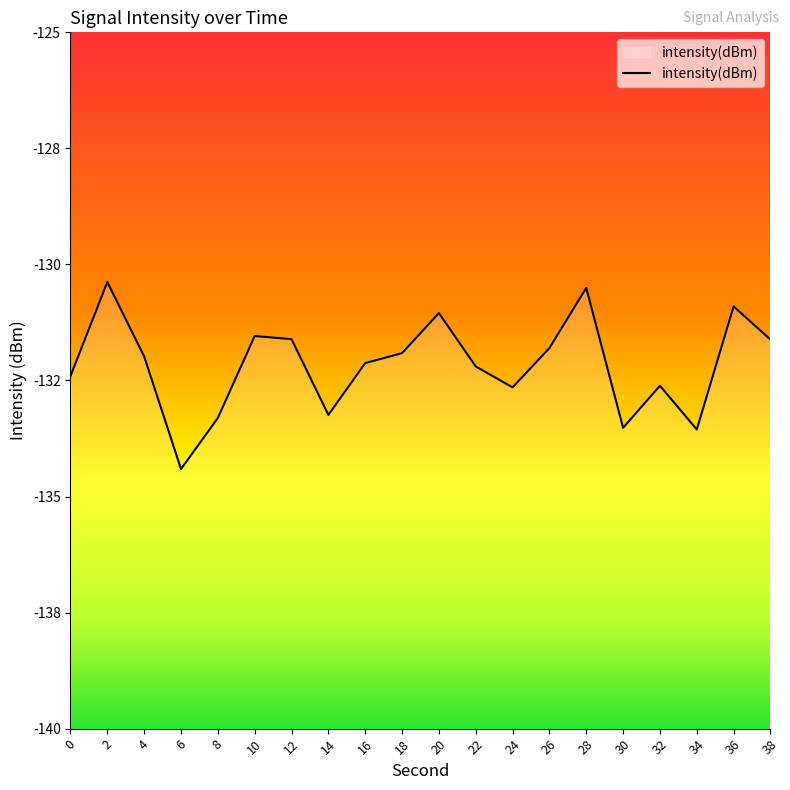

How many series are shown in this chart?

1